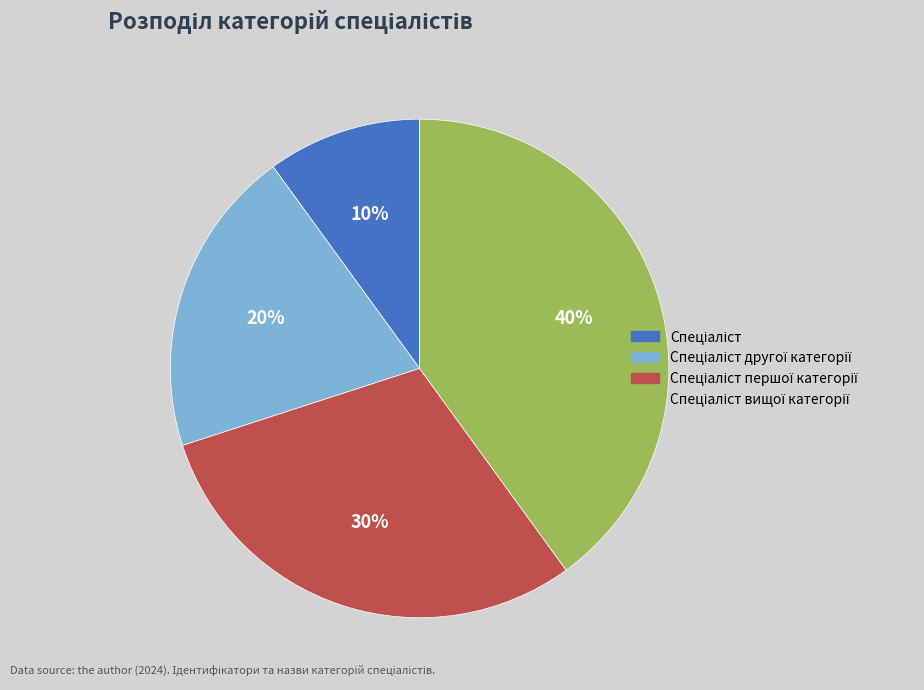

To the nearest percent, what is the average slice percentage?

25%